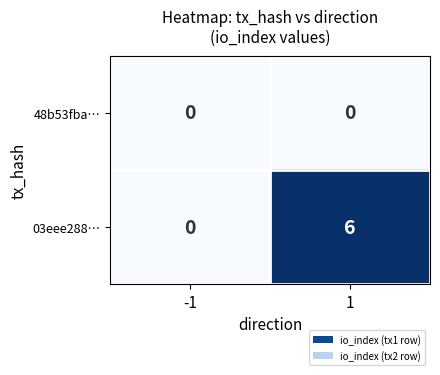

What is the highest value of the 03eee288… series?

6